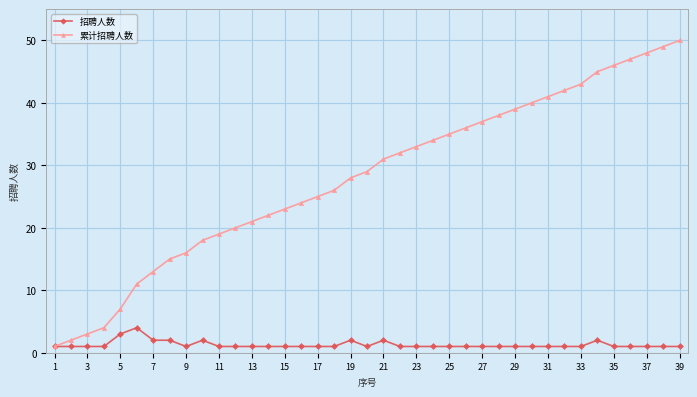

Is this an area chart (filled region under the line)?

No